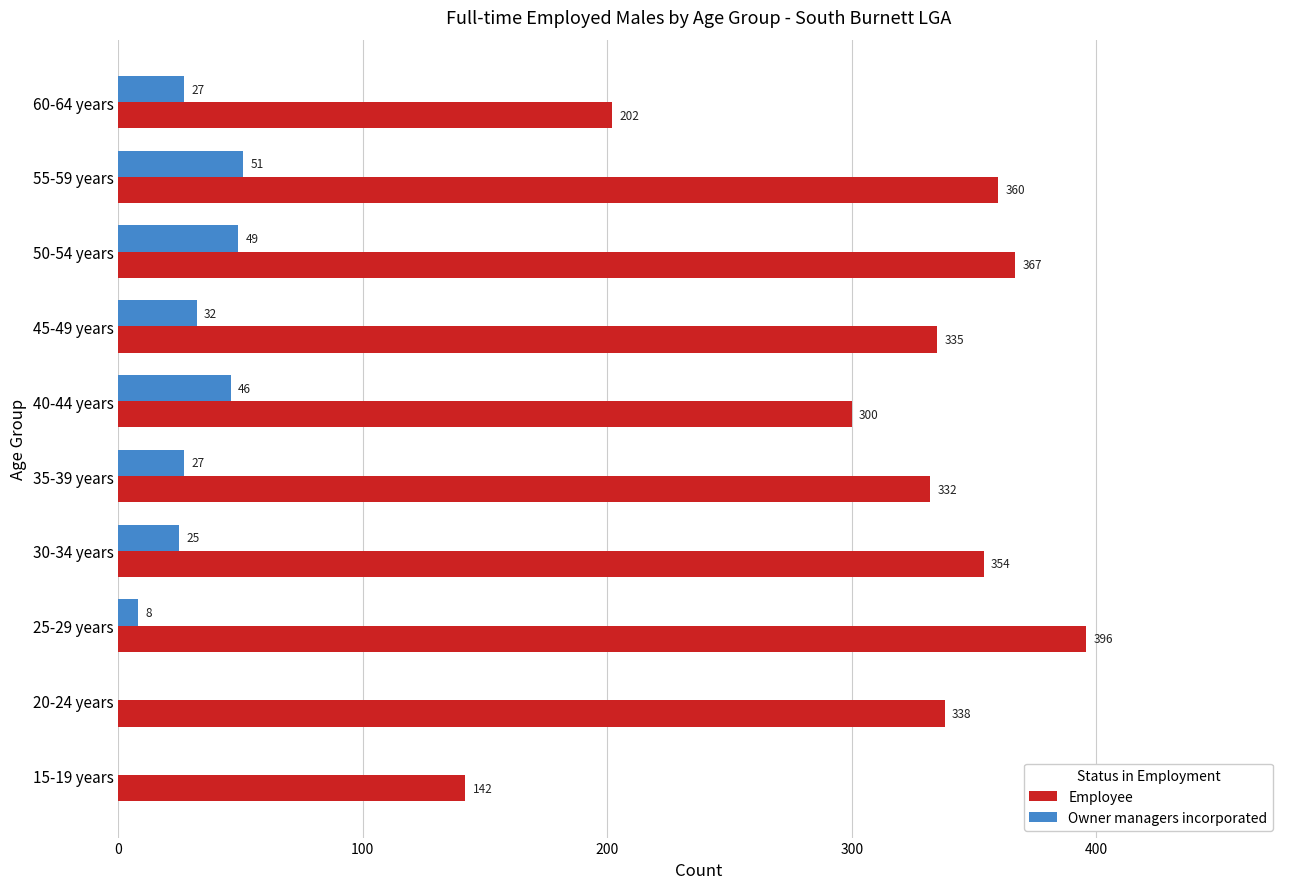

True or false: Owner managers incorporated has a value of 24 at 55-59 years.

False